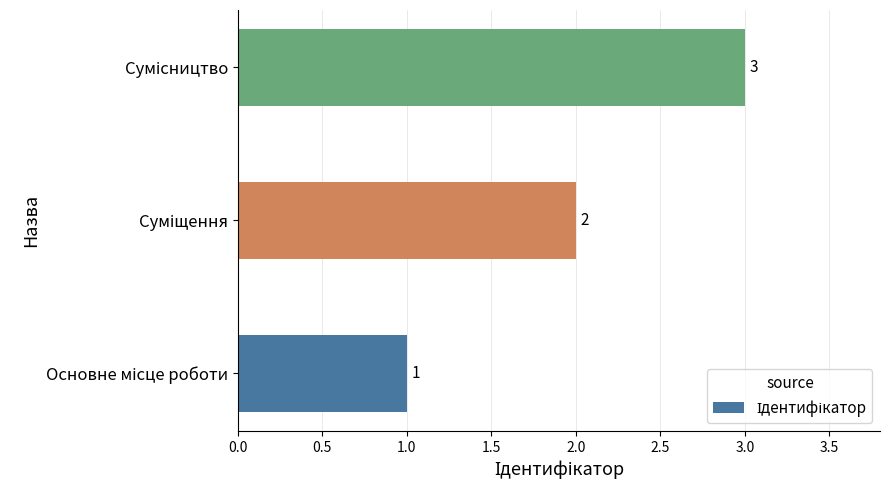

What is the sum of all values?

6